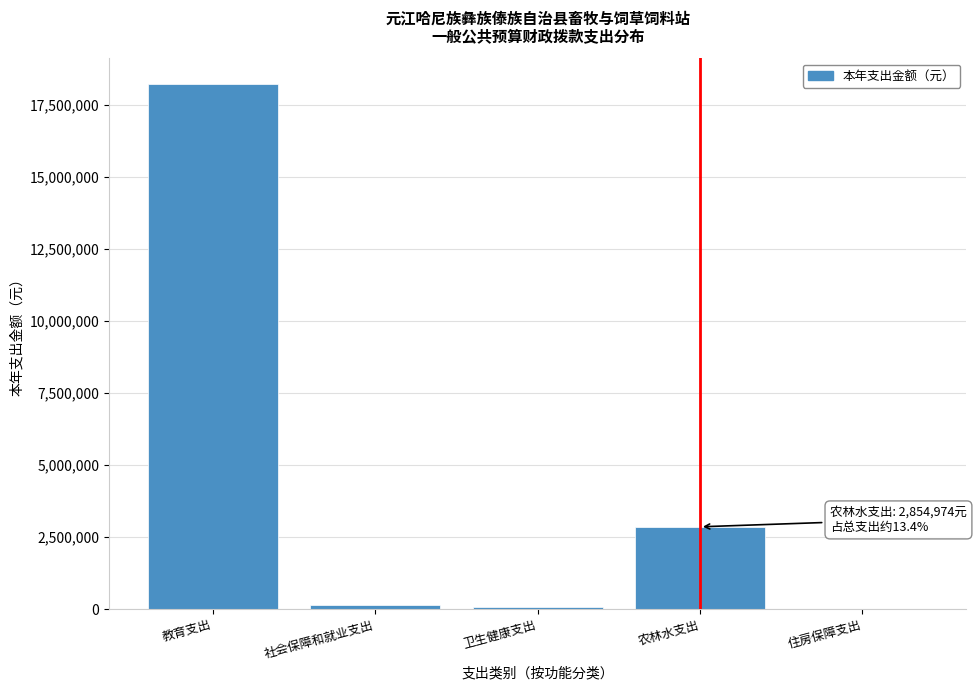

What is the maximum value shown in the chart?

18210505.2